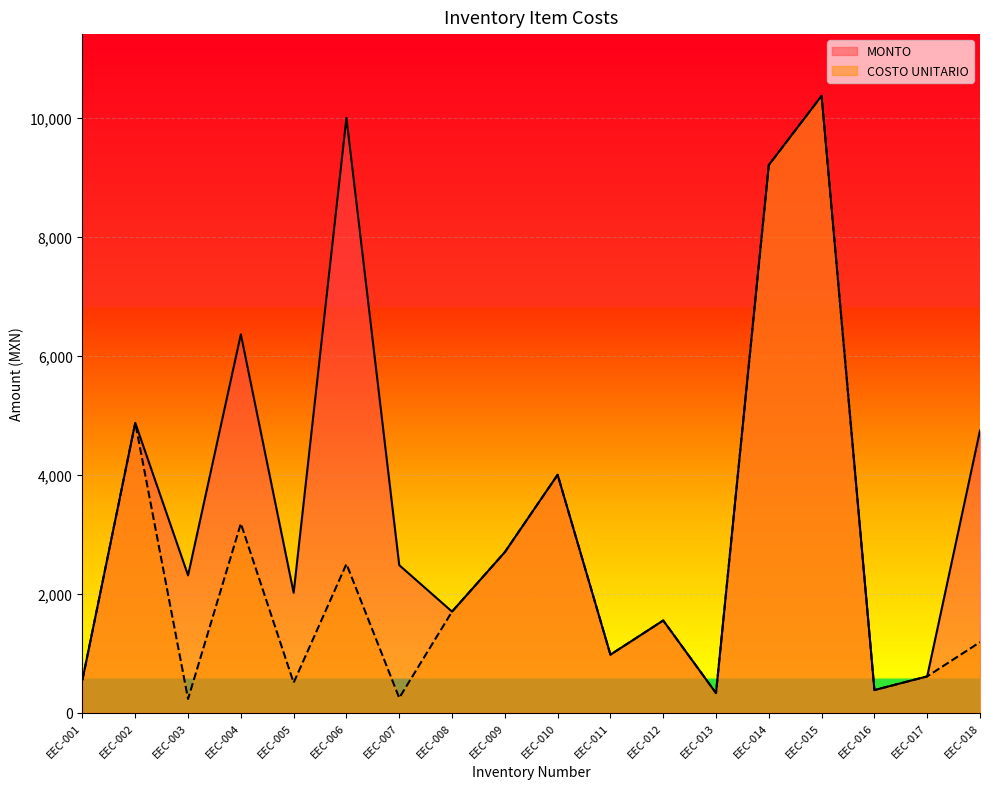

How many interior local valleys does the COSTO UNITARIO series have?

6